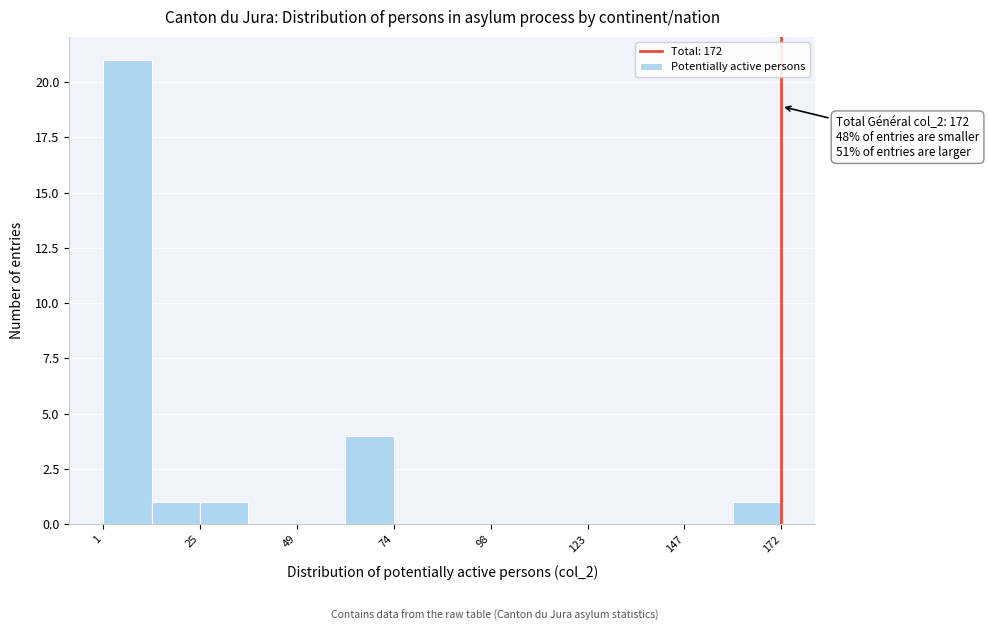

Read against the x-axis, roughly where is the centre of the tallest bar?

5